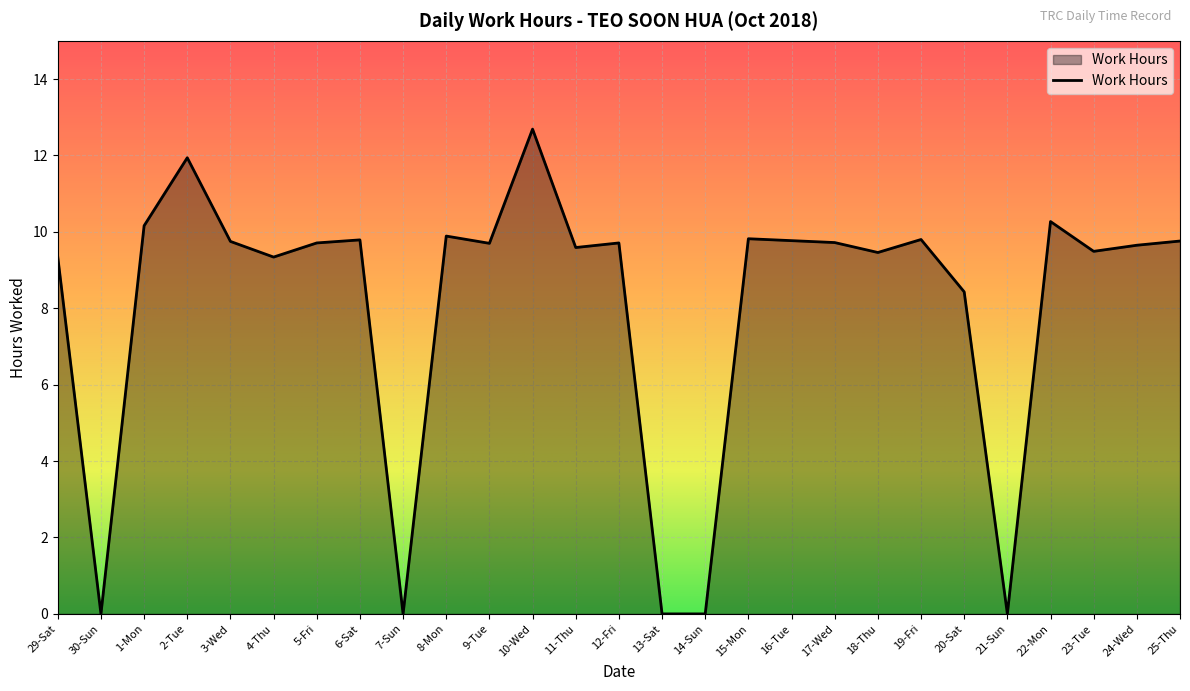

What is the maximum value shown in the chart?

12.7